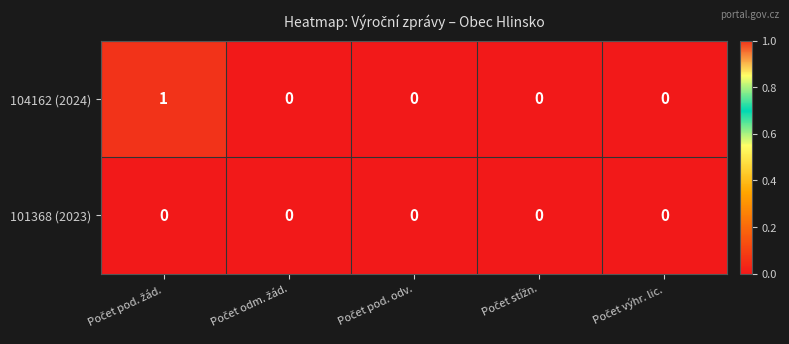

Reading left to right, list all the values displayed in this chart.

104162 (2024): 1	0	0	0	0
101368 (2023): 0	0	0	0	0